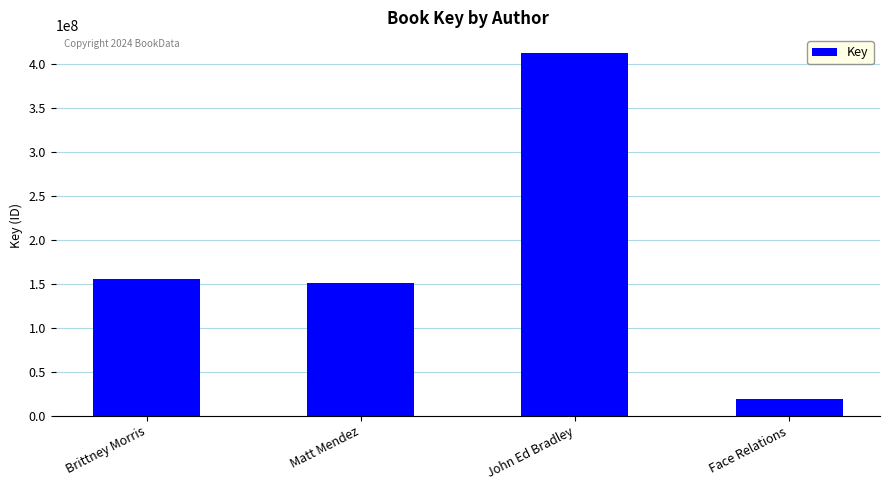

The chart shows a value of 91377690 at Matt Mendez. True or false?

False